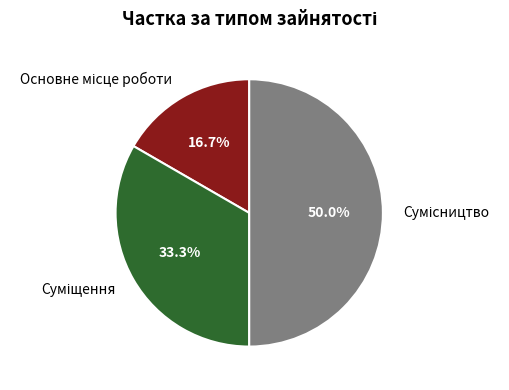

What is the change in value from Основне місце роботи to Суміщення?

+1